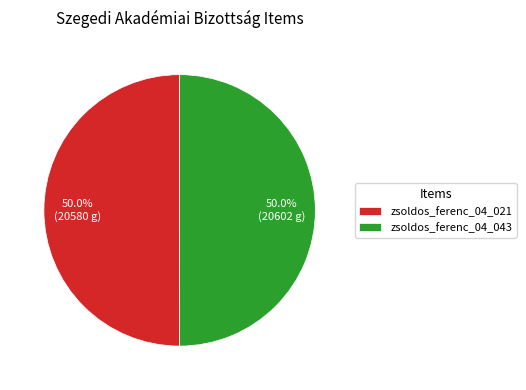

What percentage do zsoldos_ferenc_04_043 and zsoldos_ferenc_04_021 together represent?

100.0%